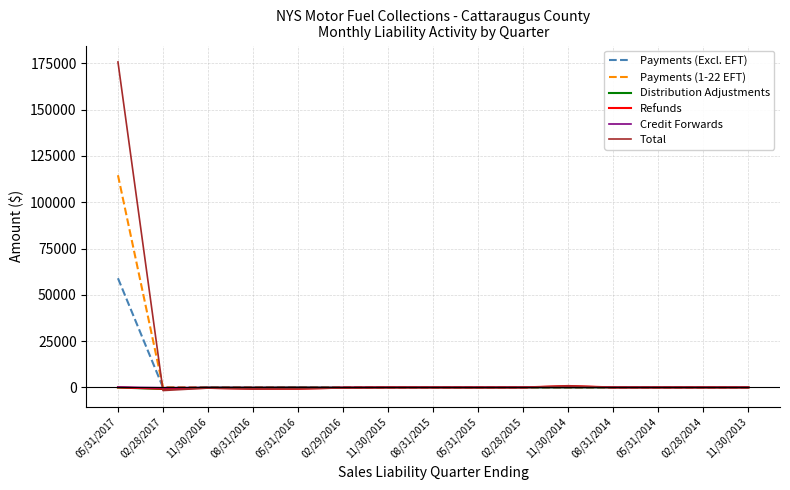

Which series changed the most between 05/31/2017 and 02/29/2016?

Total